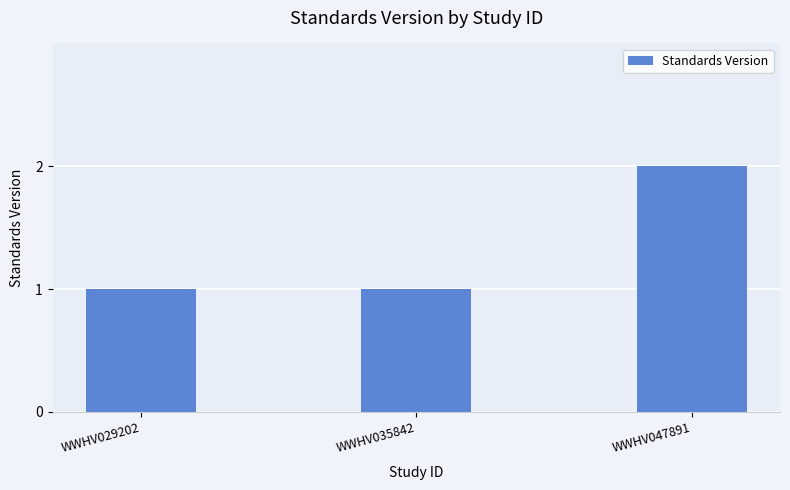

What is the sum of the values at WWHV035842 and WWHV047891?

3